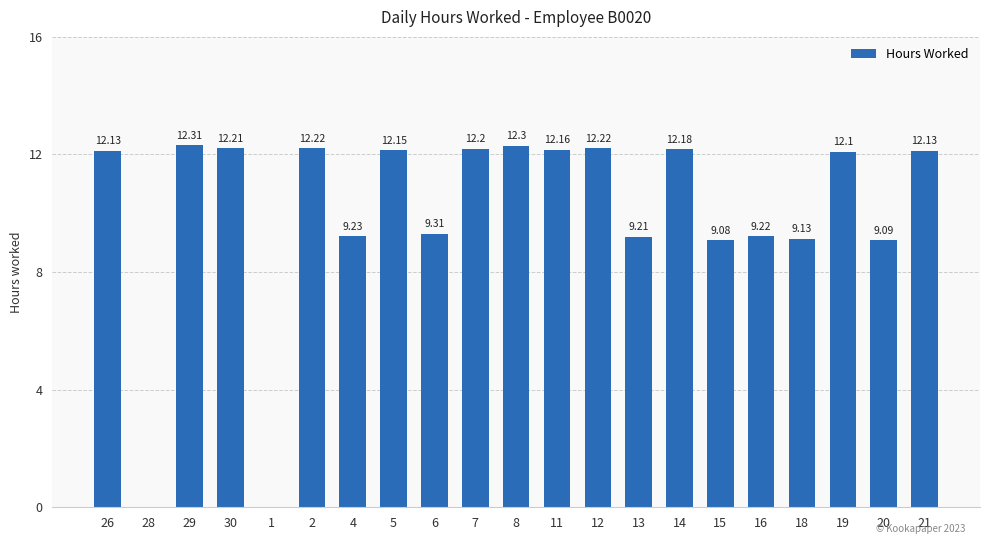

What is the ratio of the value at 30 to the value at 8?

1.0